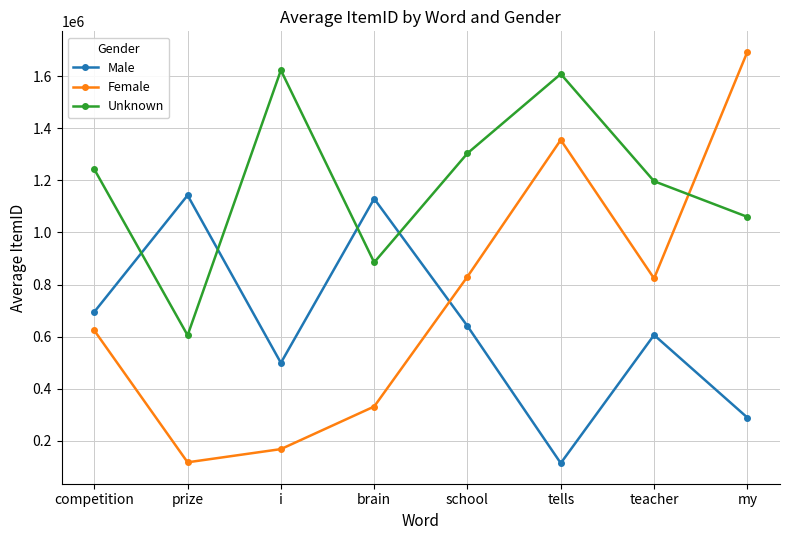

What is the value of the Male point at the 3rd from the left?

499540.0